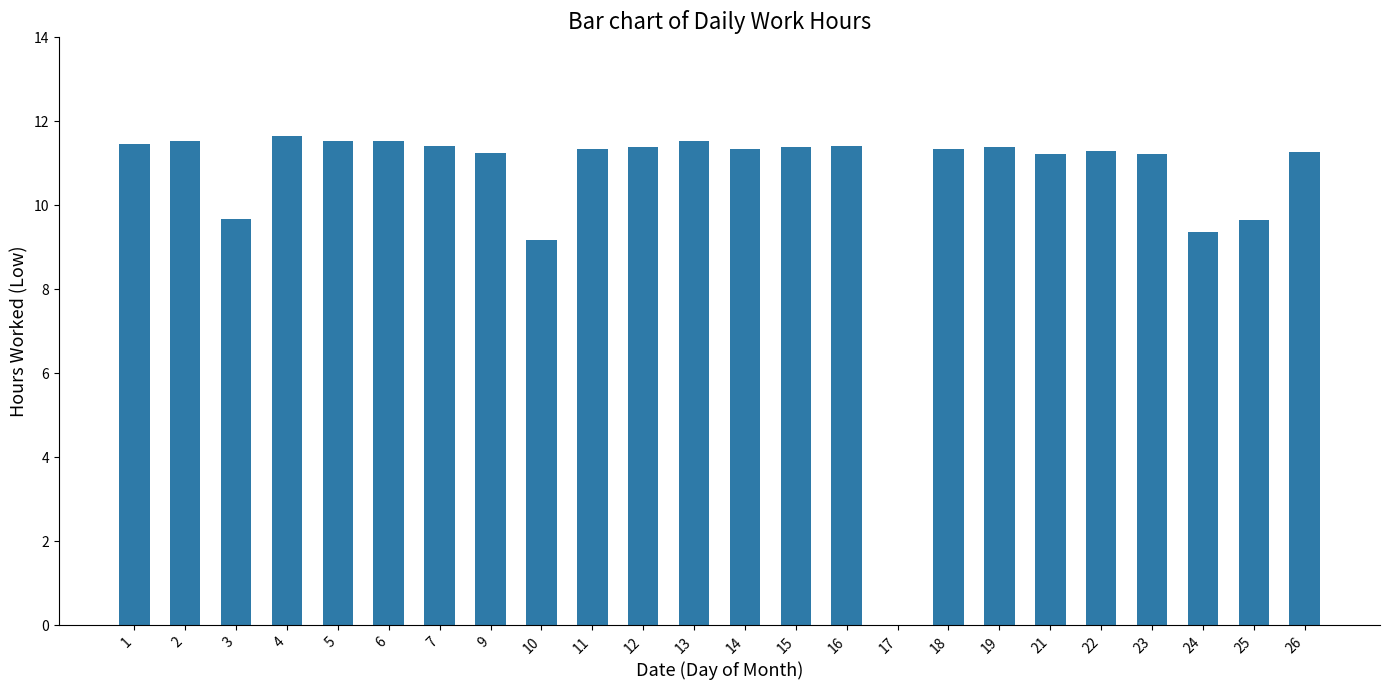

True or false: the data shows 9.2 at 10.

True